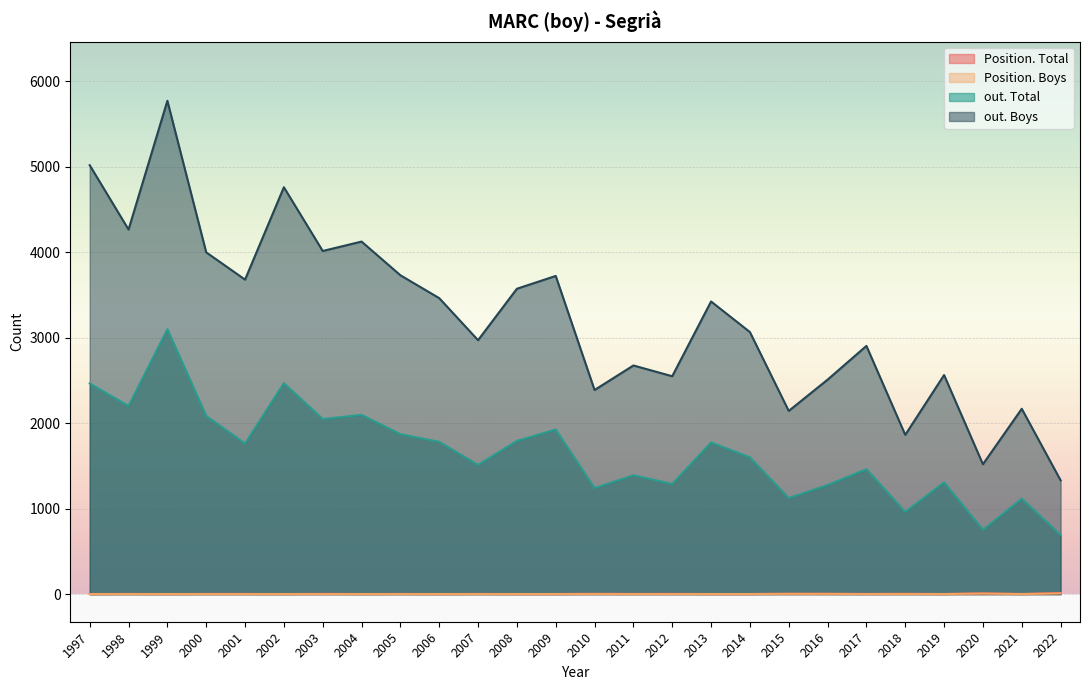

What is the sum of the out. Boys values at 2009 and 2014?

6791